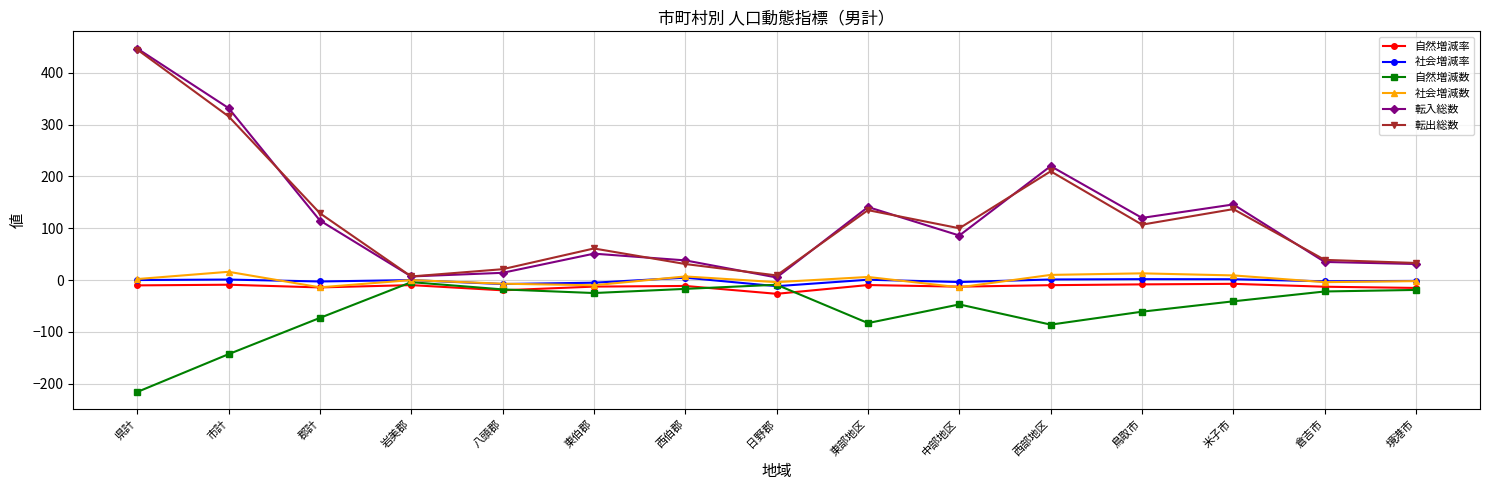

What are all the series names shown in the legend?

自然増減率, 社会増減率, 自然増減数, 社会増減数, 転入総数, 転出総数